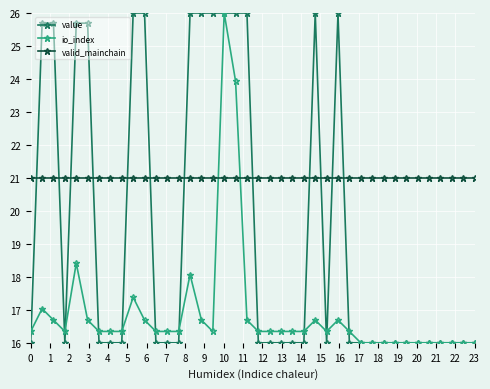

What is the average value of the value series?

19.5